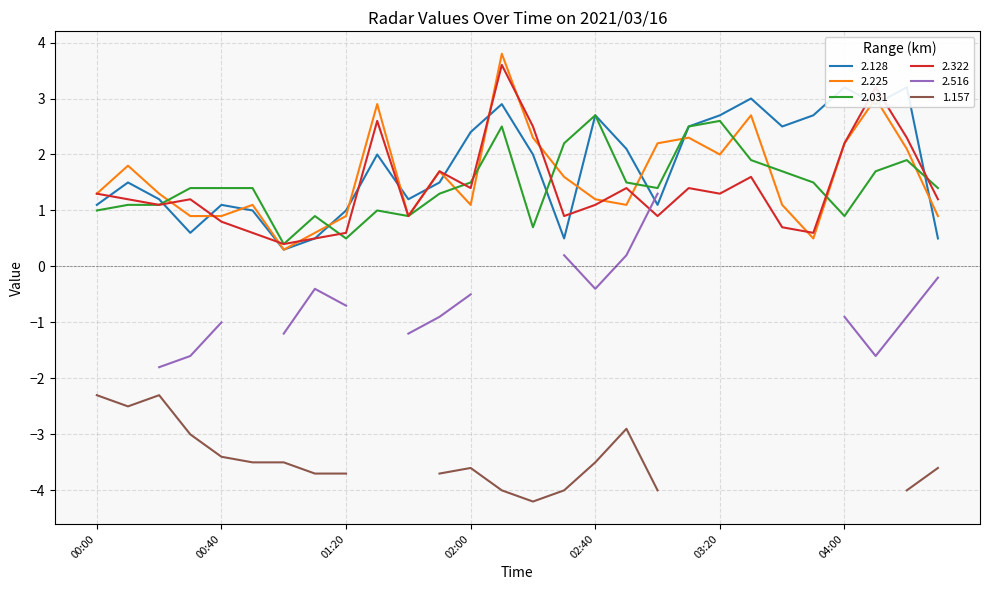

The value of 2.031 at 00:00 is 1.0. True or false?

True